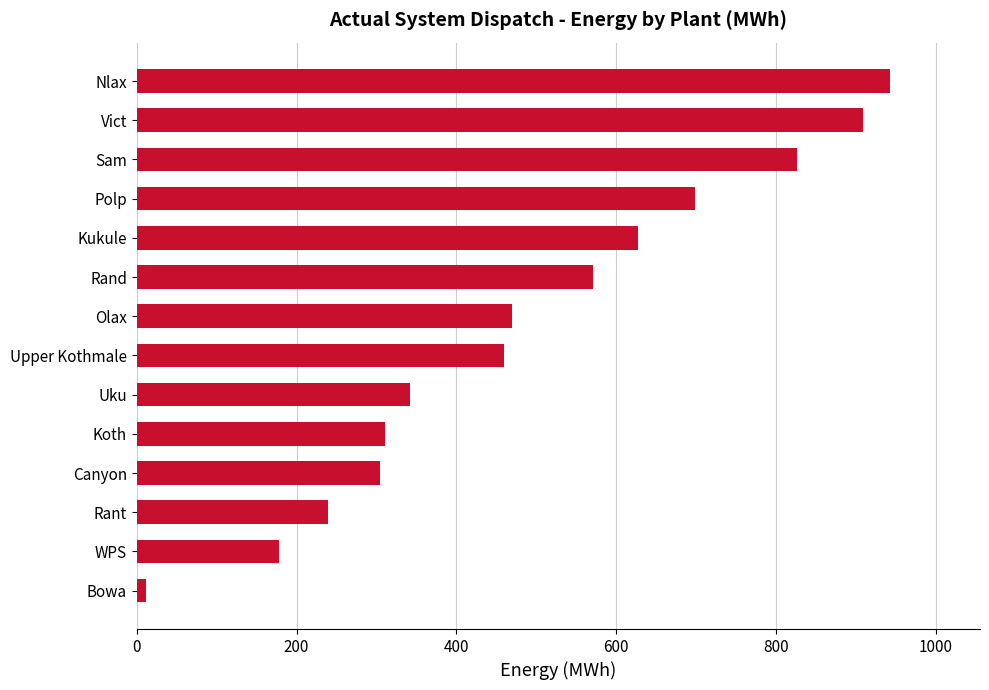

Reading top to bottom, extract all data points from this chart.

942.0	909.0	826.0	698.0	627.3	571.0	470.0	460.0	342.0	310.0	304.0	239.0	178.0	11.0